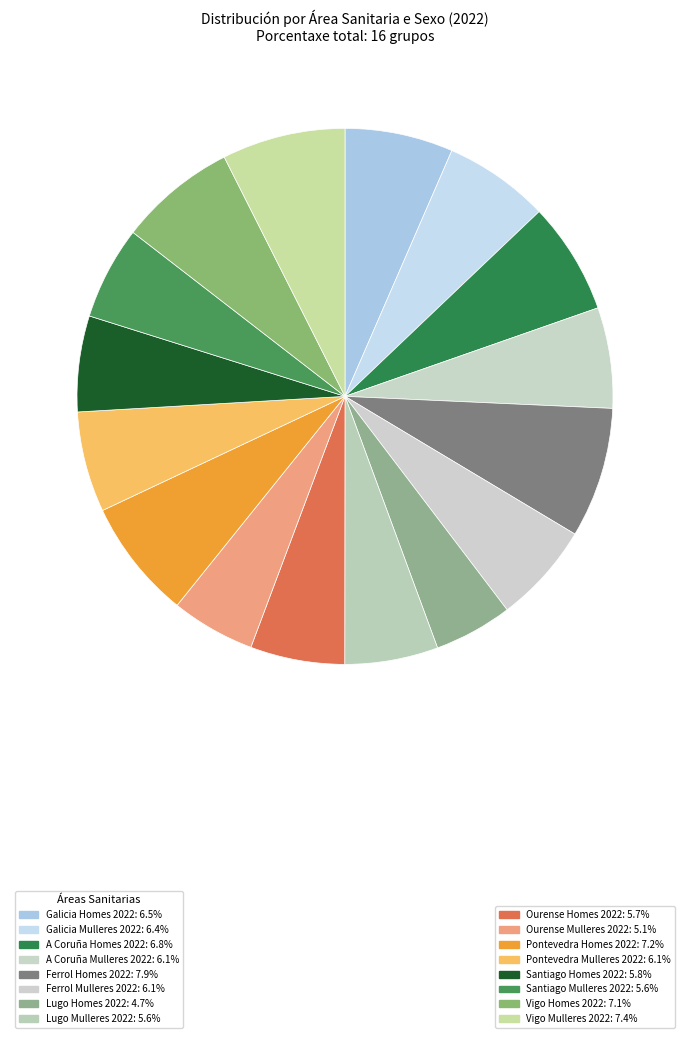

Is there a majority slice in this chart?

No